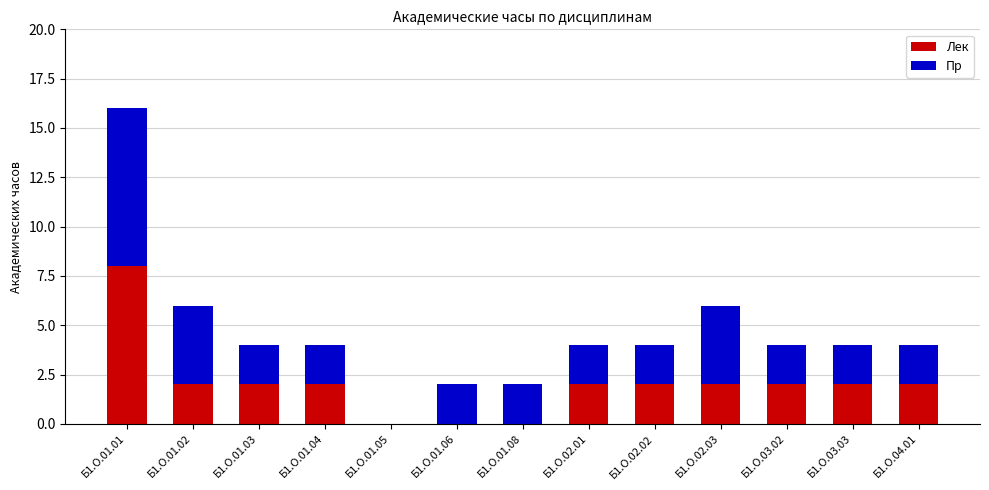

The Лек series shows -3 at Б1.О.01.06. True or false?

False